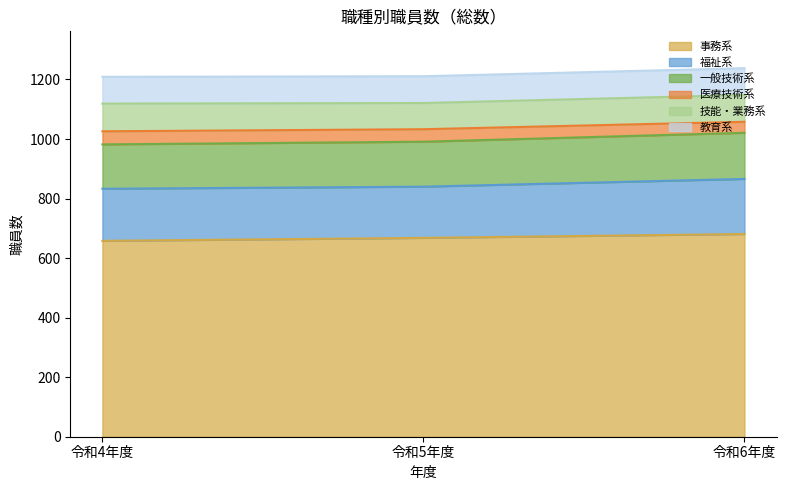

Between 令和5年度 and 令和4年度, which is larger?

令和5年度